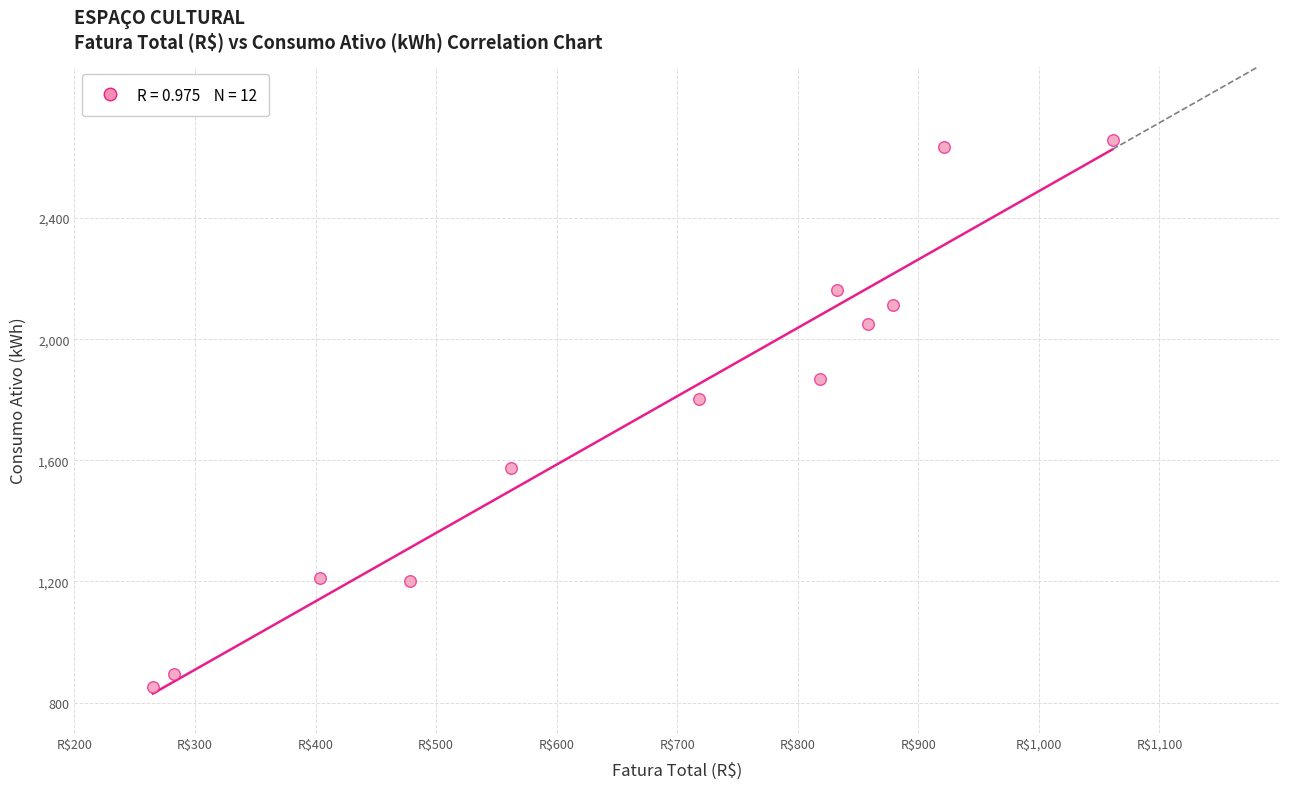

What Y value in the scatter plot is closest to 1754?

1802